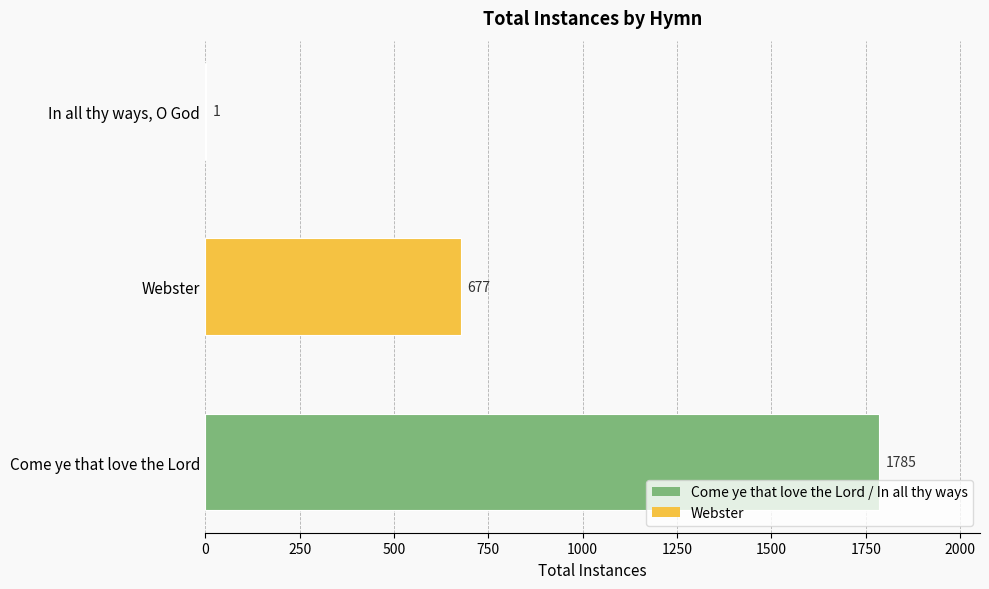

Reading top to bottom, list all the values displayed in this chart.

In all thy ways, O God=1	Webster=677	Come ye that love the Lord=1785